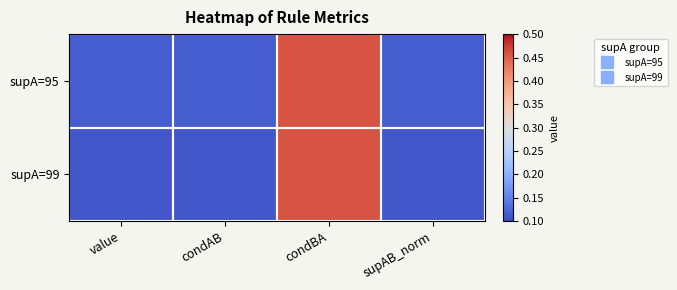

Rank the series by their maximum value, from highest to lowest.

supA=95, supA=99